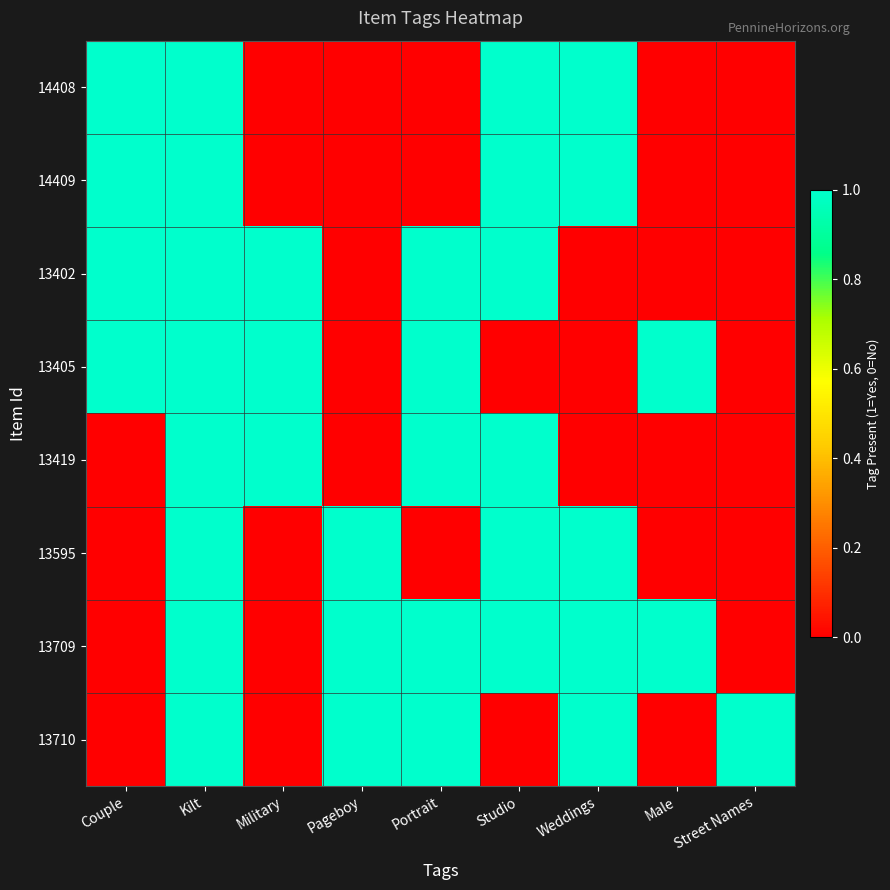

Which has a higher value, Couple or Pageboy?

Couple